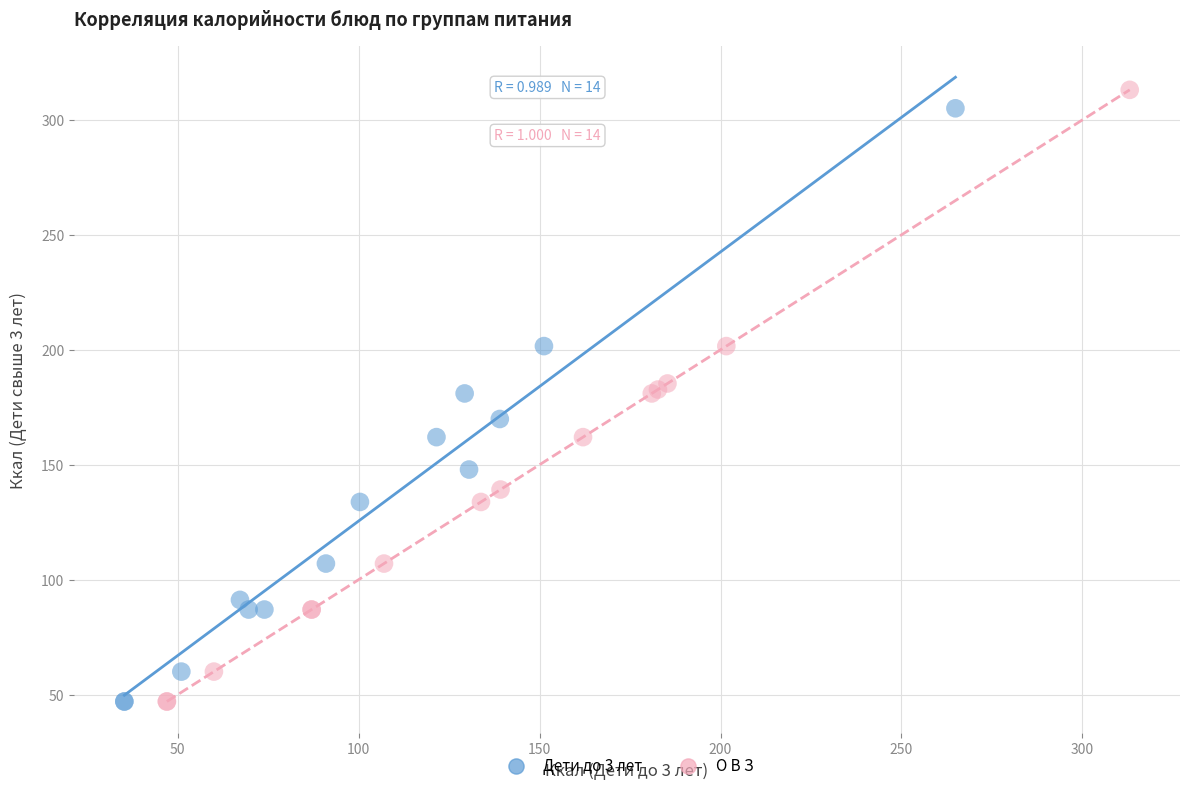

Which series reaches the maximum Y coordinate?

О В З